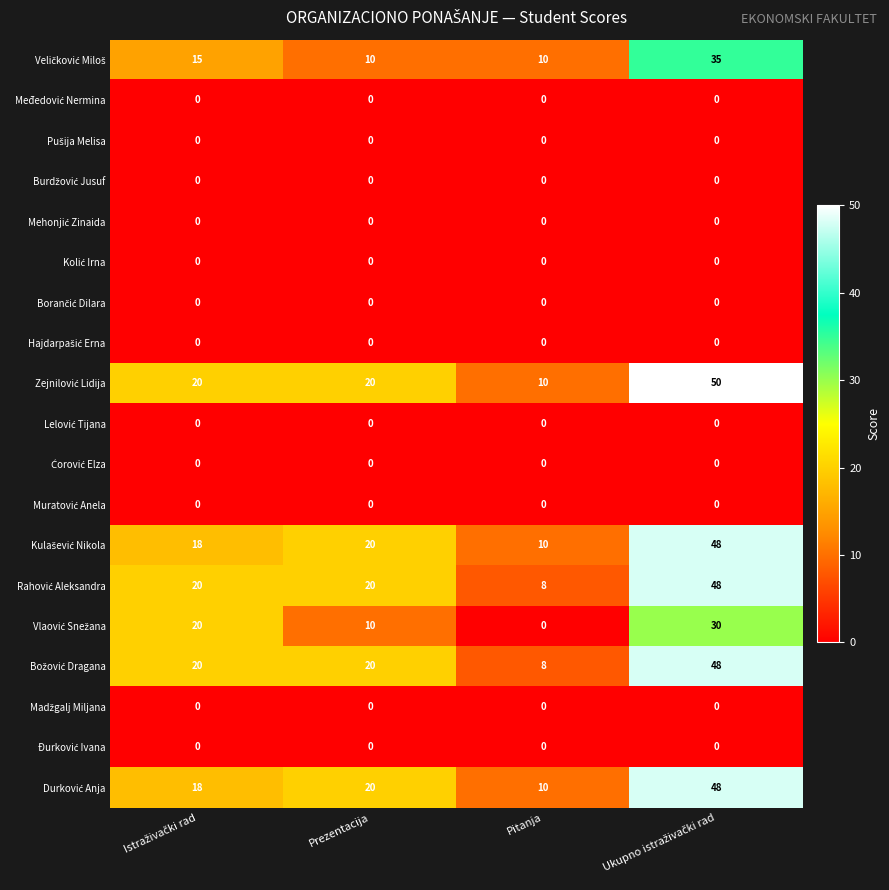

What is the greatest value displayed?

50